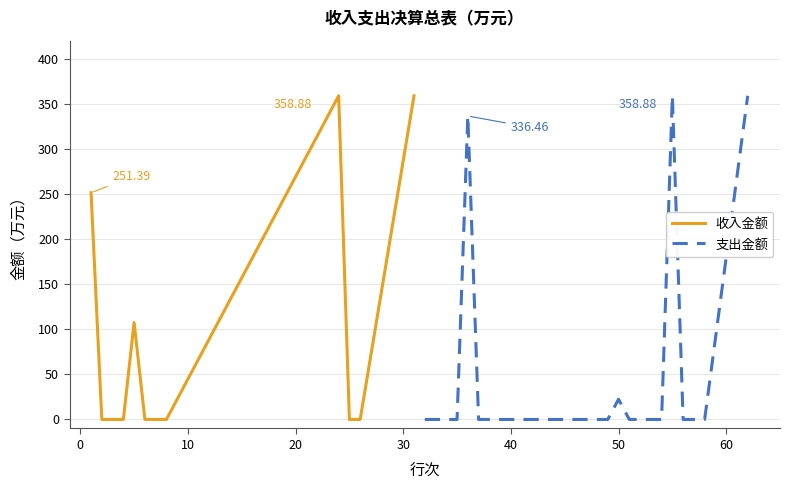

Rank the categories by value from highest to lowest.

24, 31, 1, 5, 2, 3, 4, 6, 7, 8, 25, 26